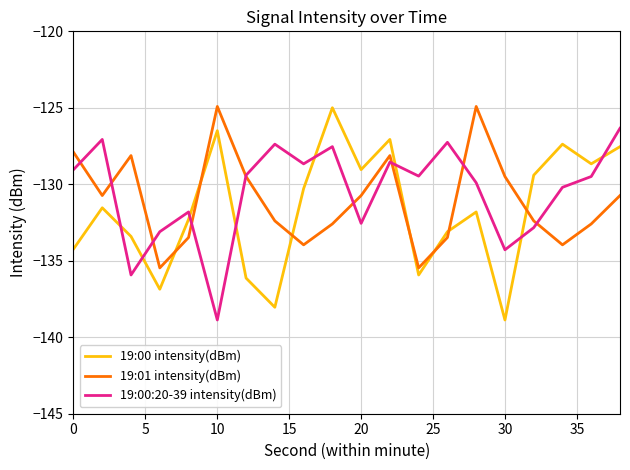

How many times do 19:00 intensity(dBm) and 19:00:20-39 intensity(dBm) cross each other?

8